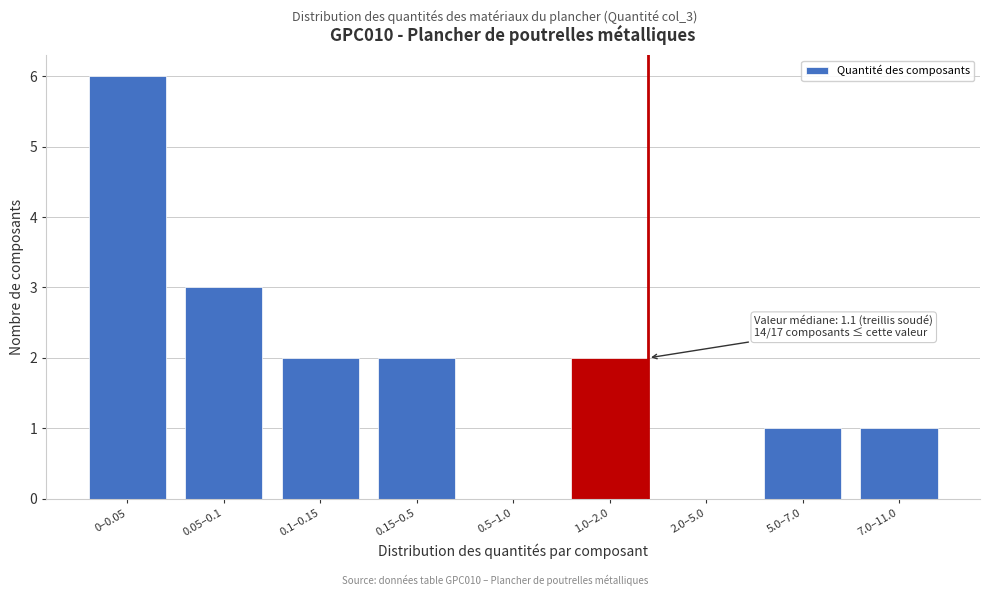

Reading left to right, list all the values displayed in this chart.

0–0.05=6	0.05–0.1=3	0.1–0.15=2	0.15–0.5=2	0.5–1.0=0	1.0–2.0=2	2.0–5.0=0	5.0–7.0=1	7.0–11.0=1